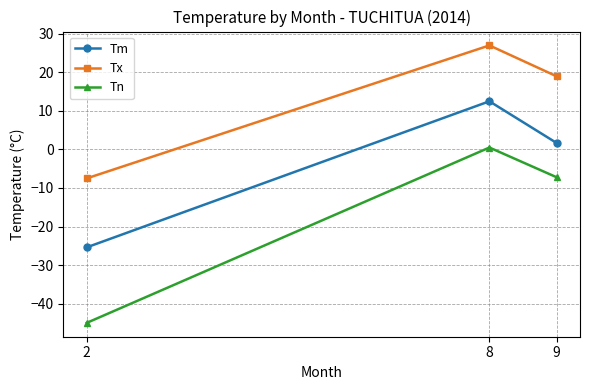

Read the Tx value at 8.

27.0